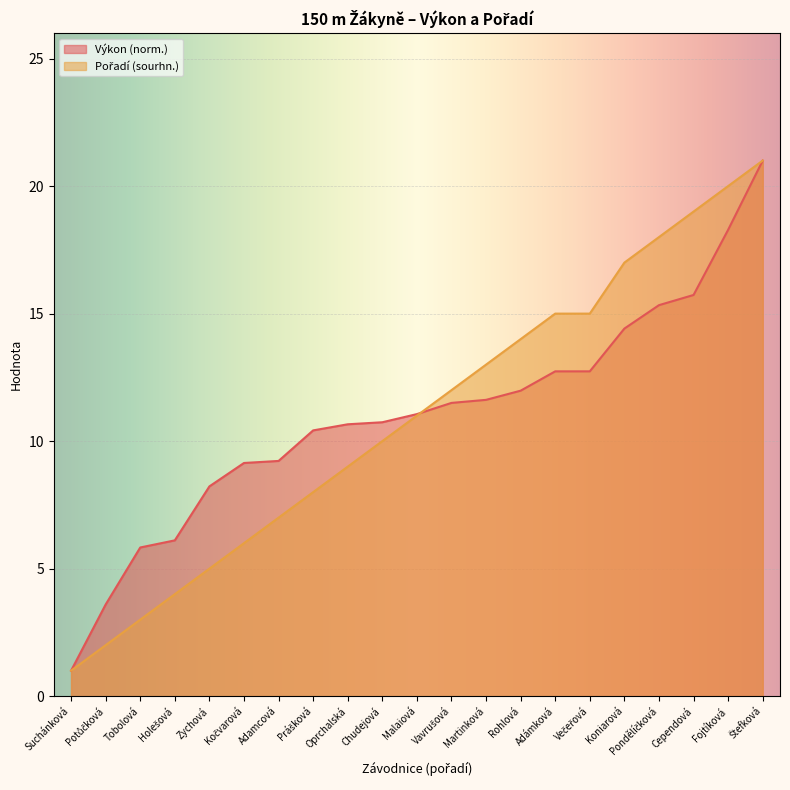

At which category is the sum across all series the highest?

Štefková